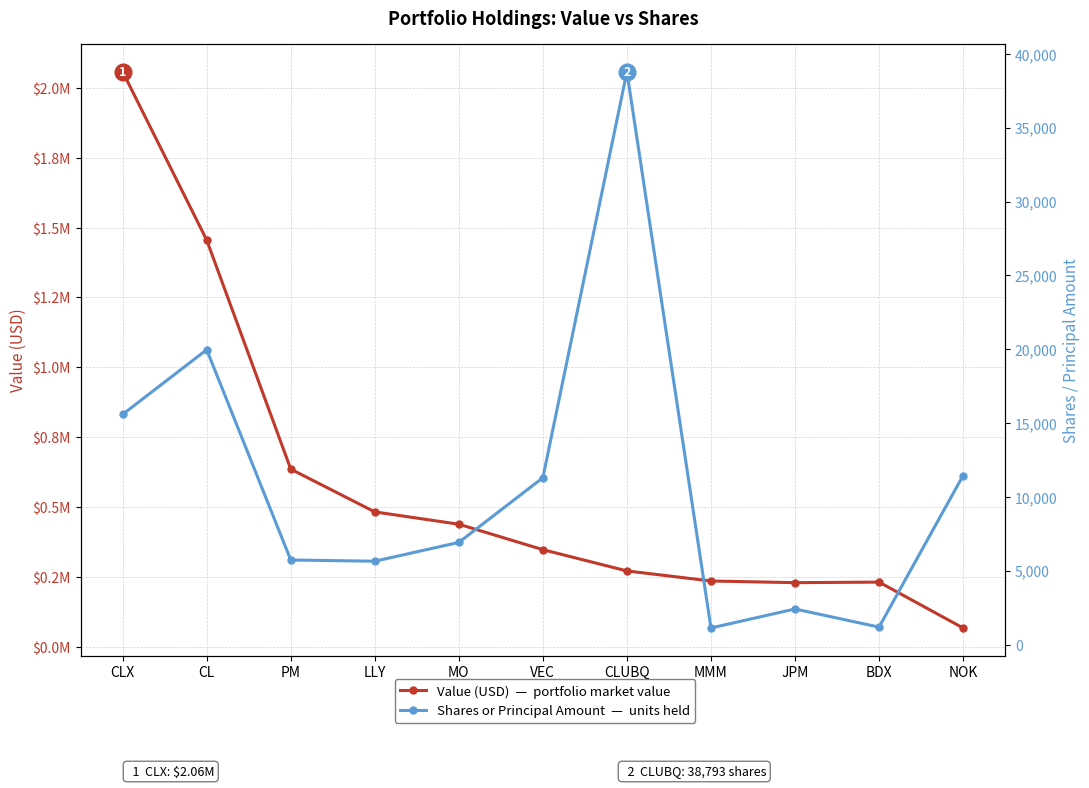

Read the Value (USD) value at CL.

1455000